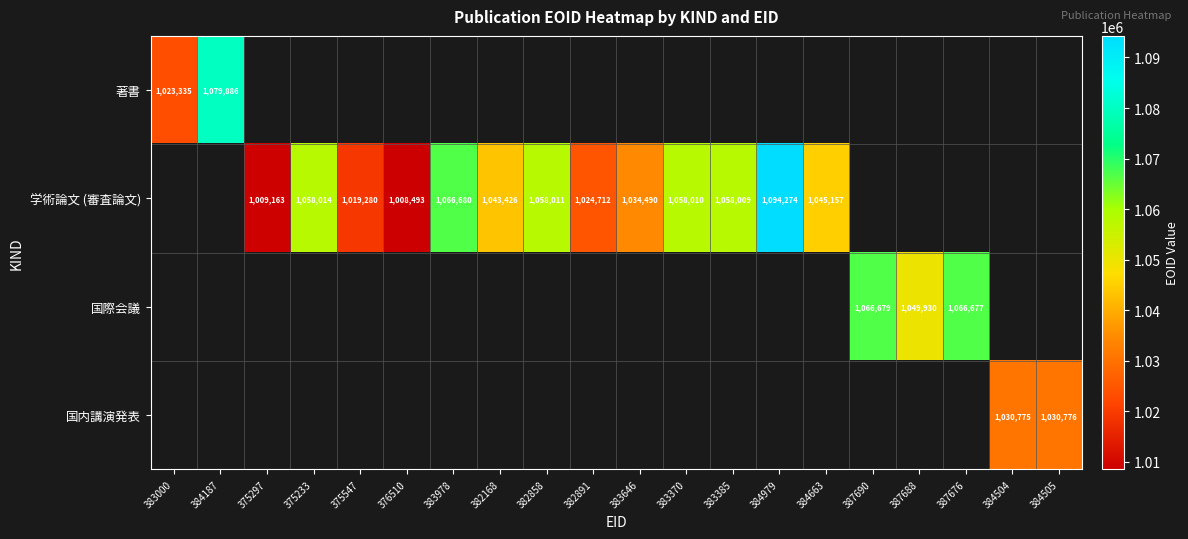

What is the difference between the 学術論文 (審査論文) values at 375233 and 376510?

49521